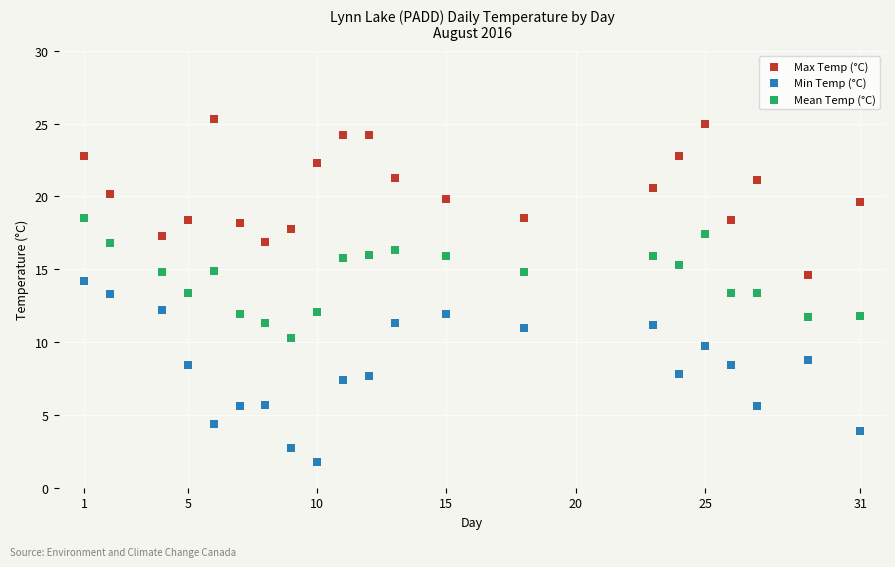

Which series contains the highest Y value?

Max Temp (°C)